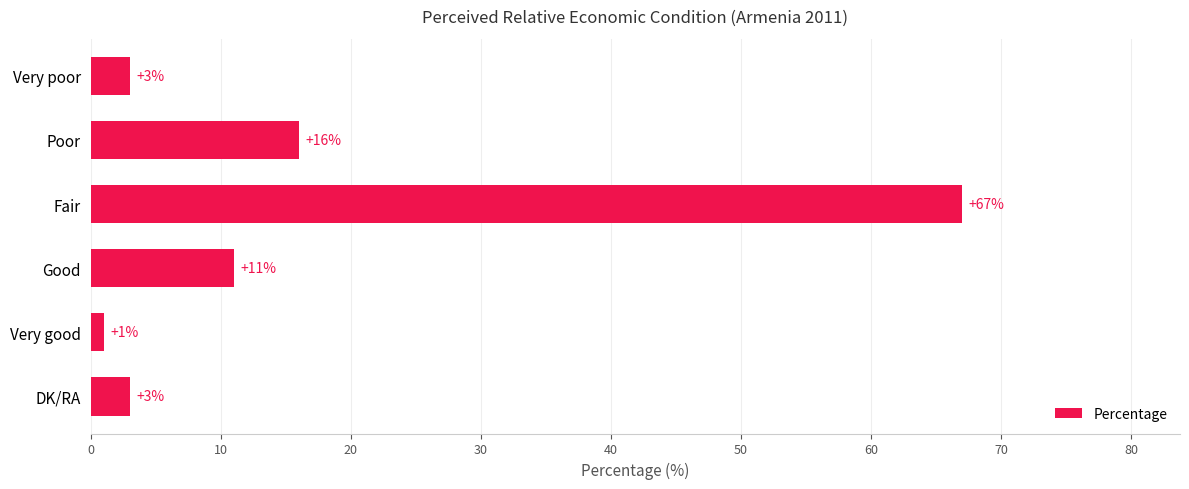

What is the maximum value shown in the chart?

67